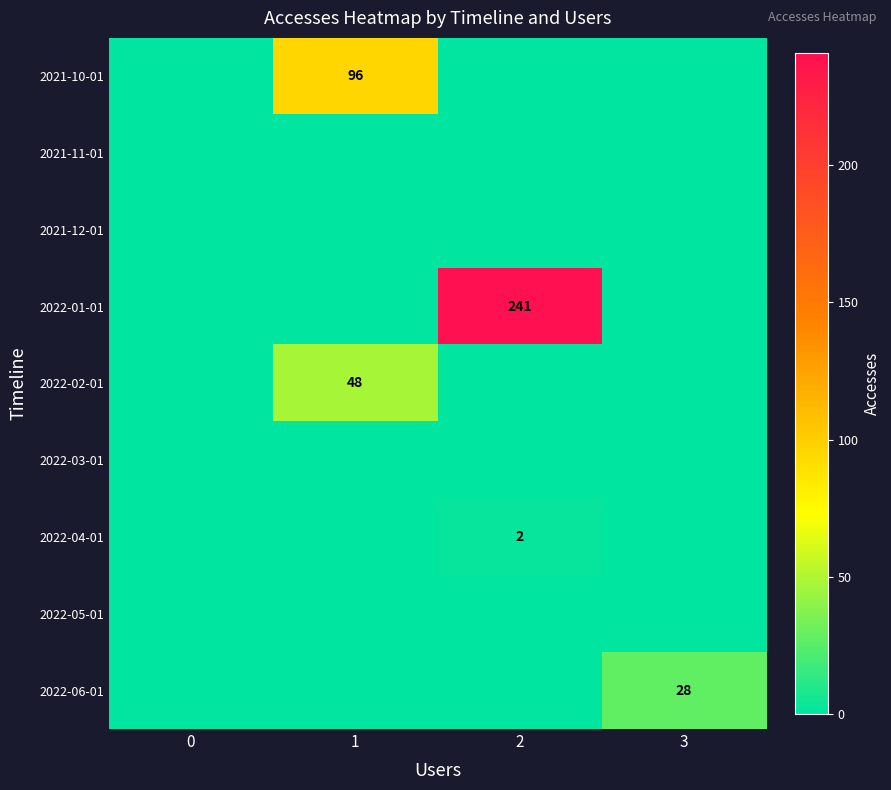

The value of 2021-10-01 at 1 is 165. True or false?

False